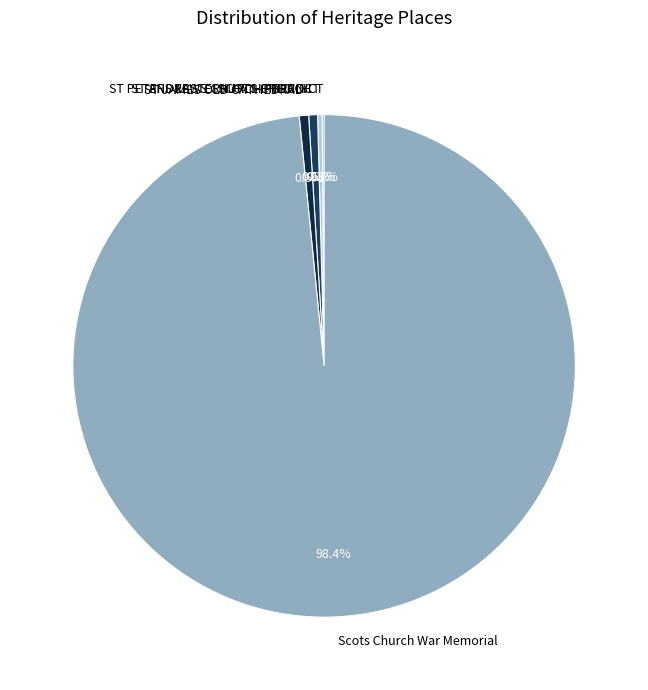

Does ST PETERS EASTERN HILL PRECINCT represent more than half of the total?

No